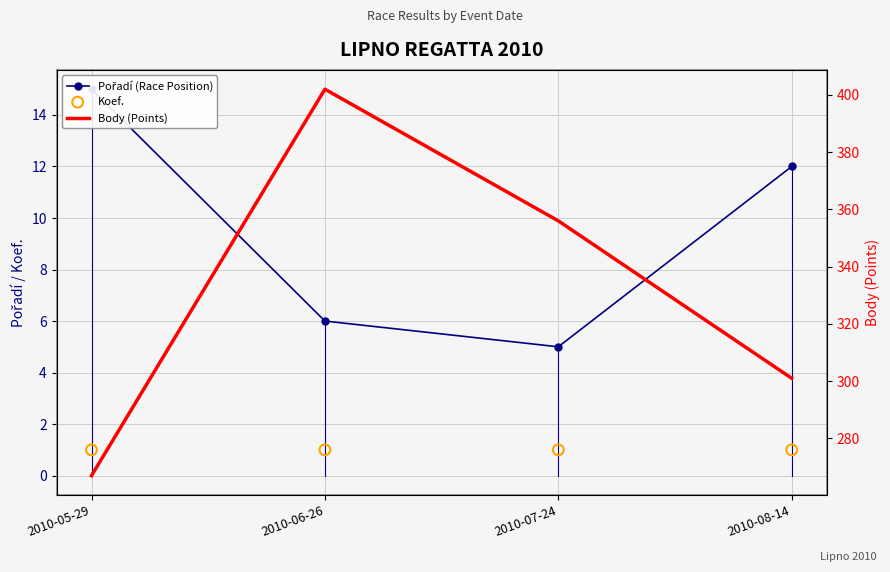

Which series reaches the maximum Y coordinate?

Body (Points)